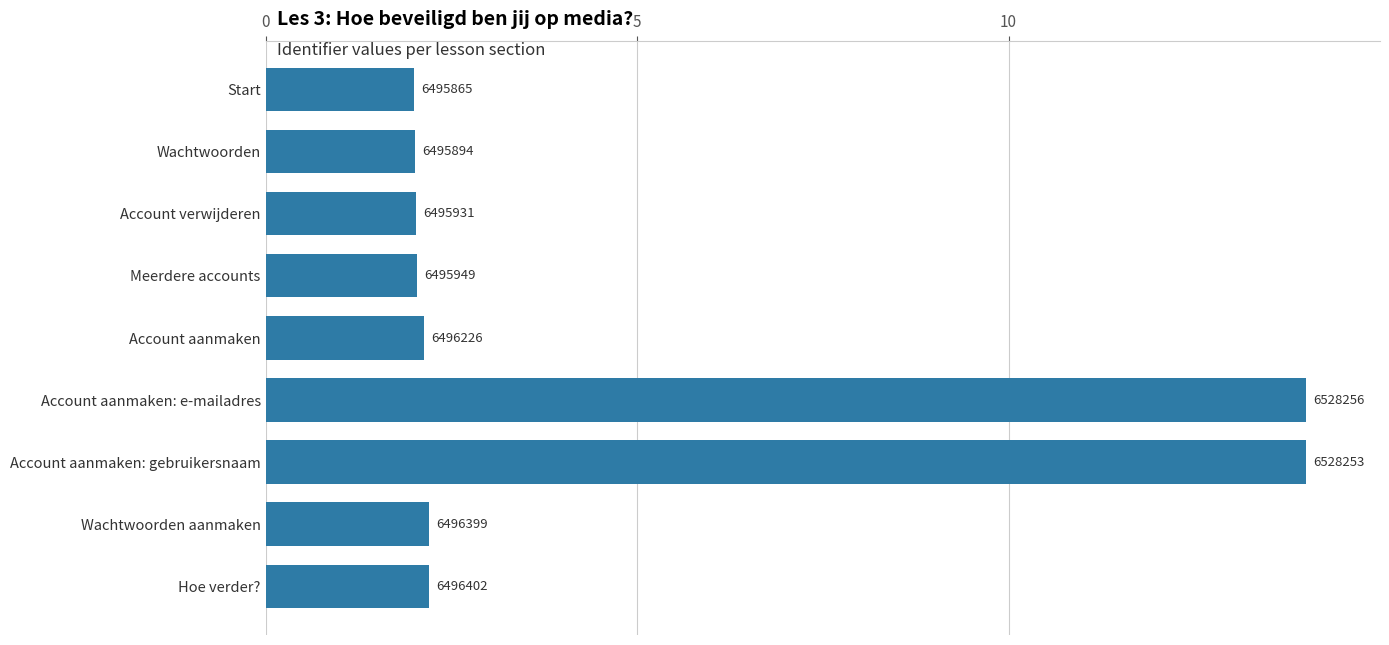

How many bars are there in total?

9